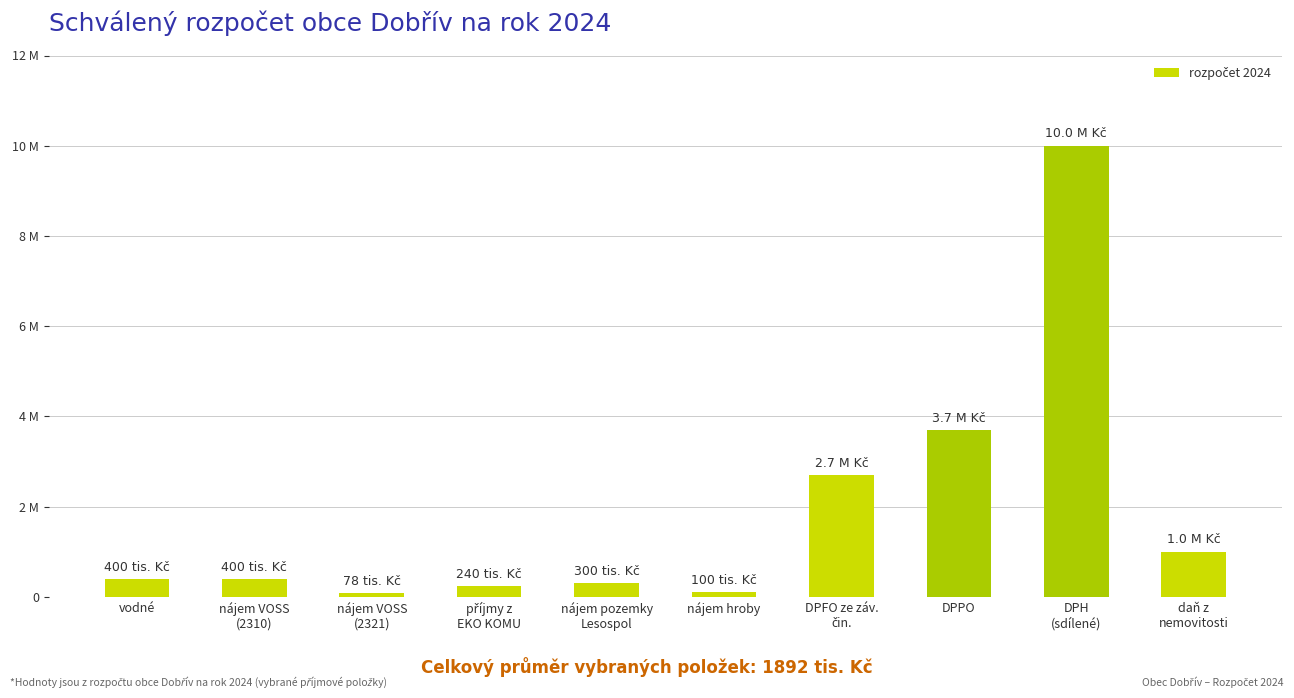

Between nájem VOSS
(2310) and DPH
(sdílené), which is larger?

DPH
(sdílené)